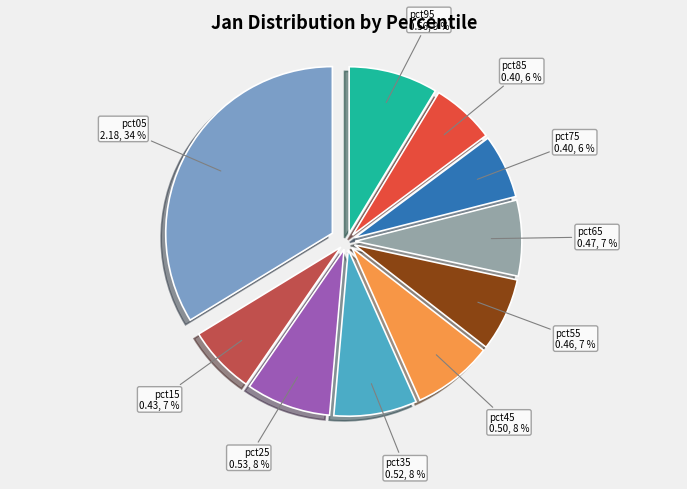

To the nearest percent, what is the average slice percentage?

10%